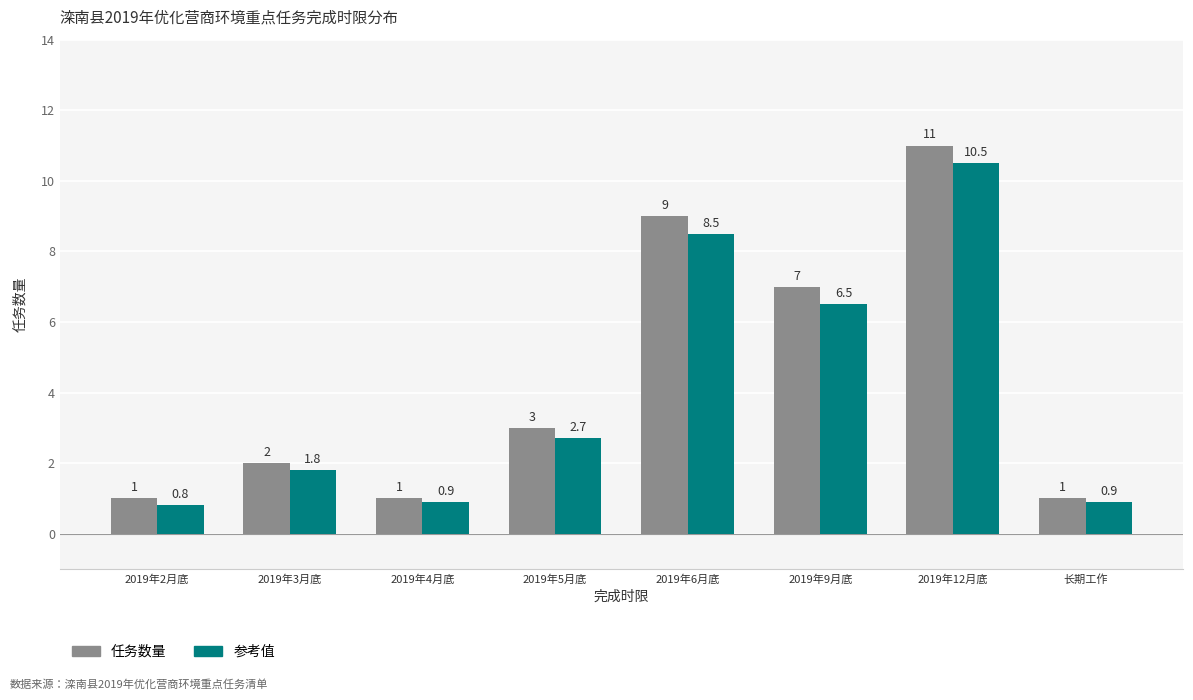

Which series has the widest spread of values?

任务数量